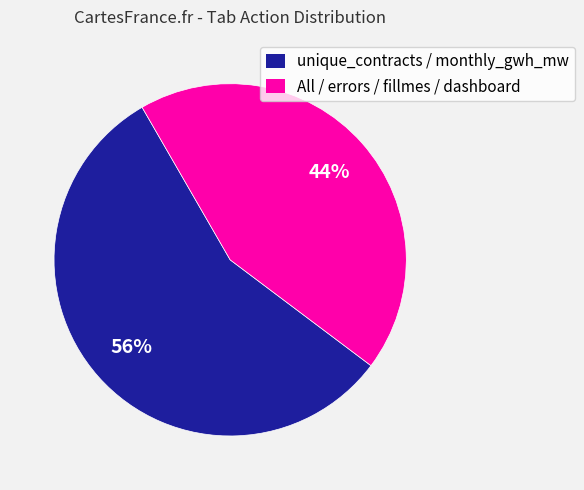

Is the sum of All / errors / fillmes / dashboard and unique_contracts / monthly_gwh_mw greater than half?

Yes